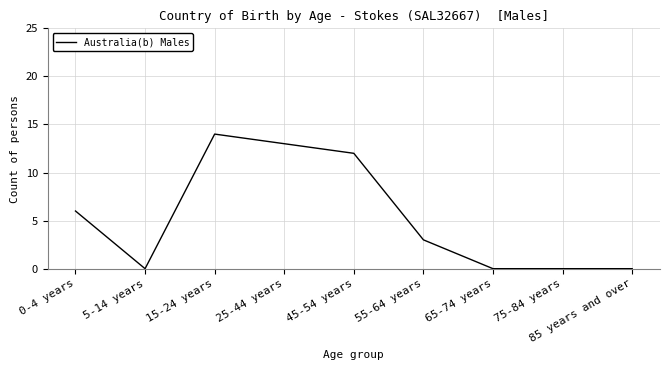

What is the change in value from 5-14 years to 15-24 years?

+14